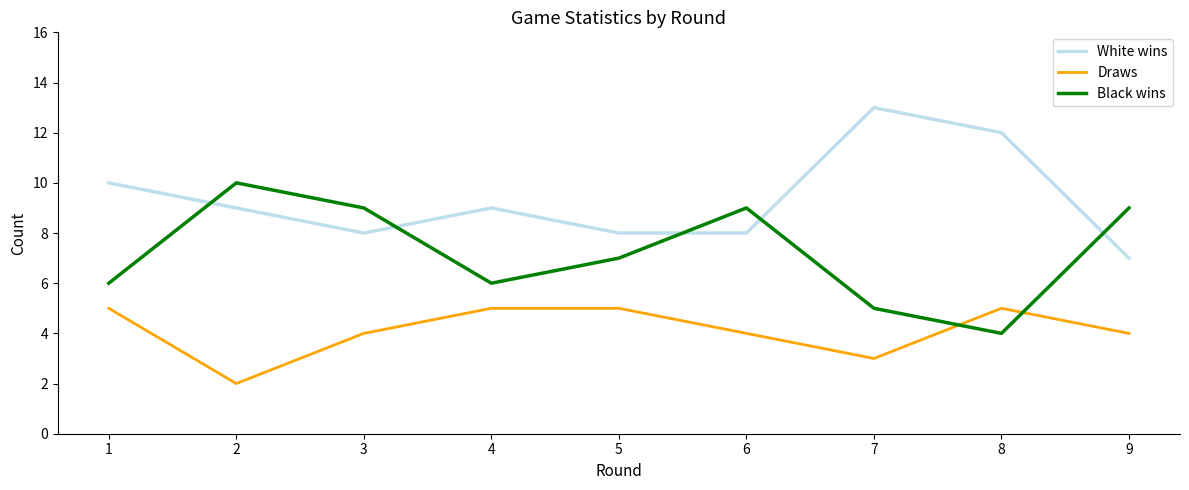

Which label corresponds to the smallest value in the chart?

2